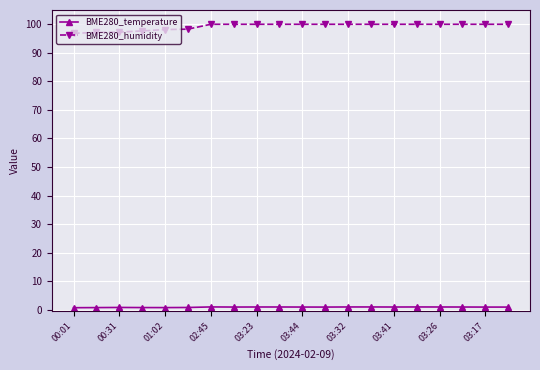

How many lines are shown in the chart?

2